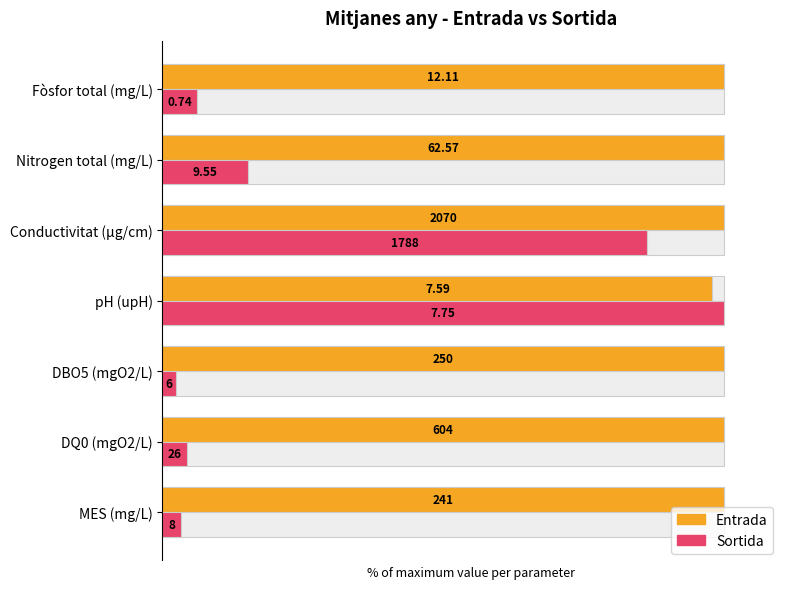

What is the difference between the maximum and minimum values in the Sortida series?

97.6